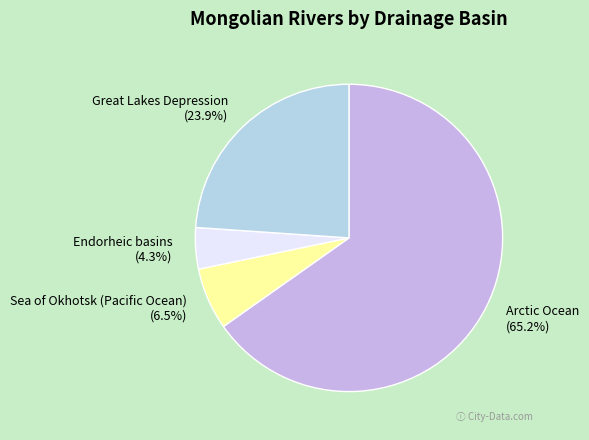

To the nearest percent, what portion does Arctic Ocean represent?

65%